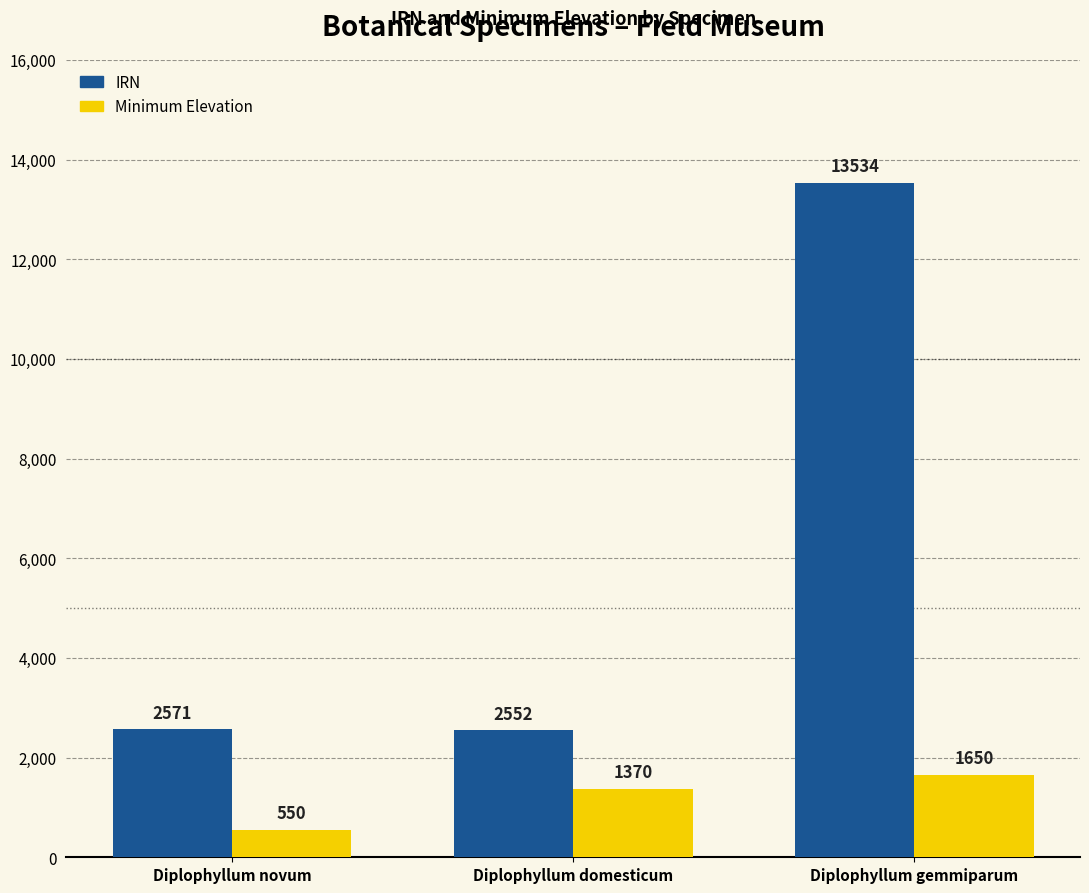

What is the label of the 1st bar from the right?

Diplophyllum gemmiparum